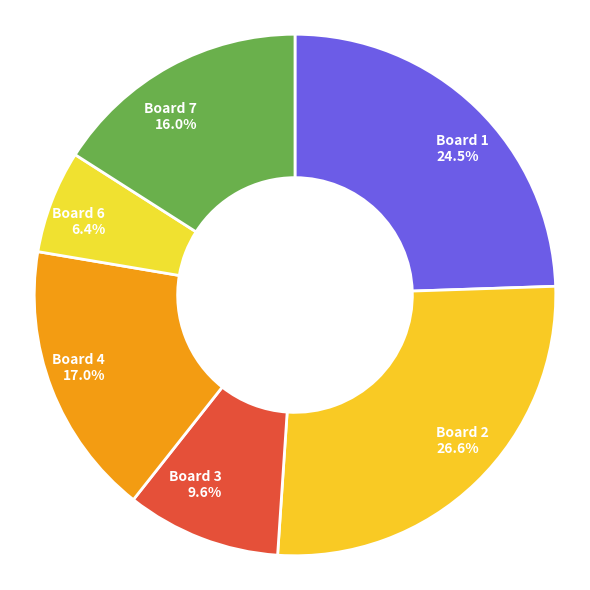

Is it true that Board 7 is 16% of the pie?

True